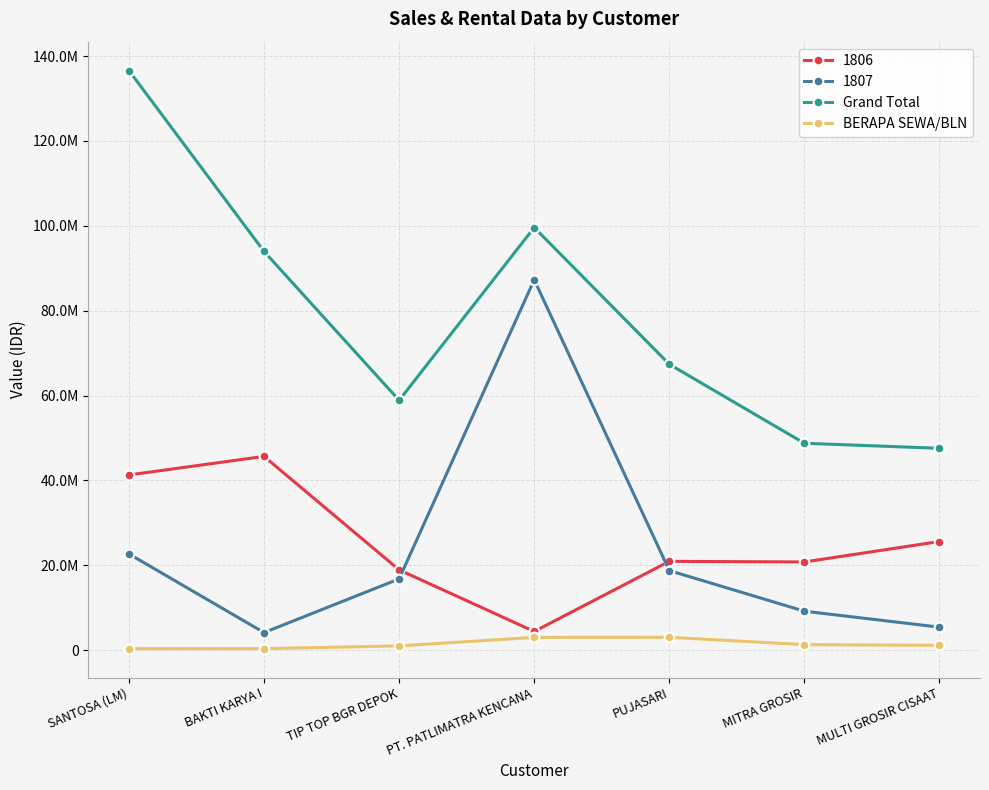

What is the spread (max minus min) of values at BAKTI KARYA I?

93629387.0